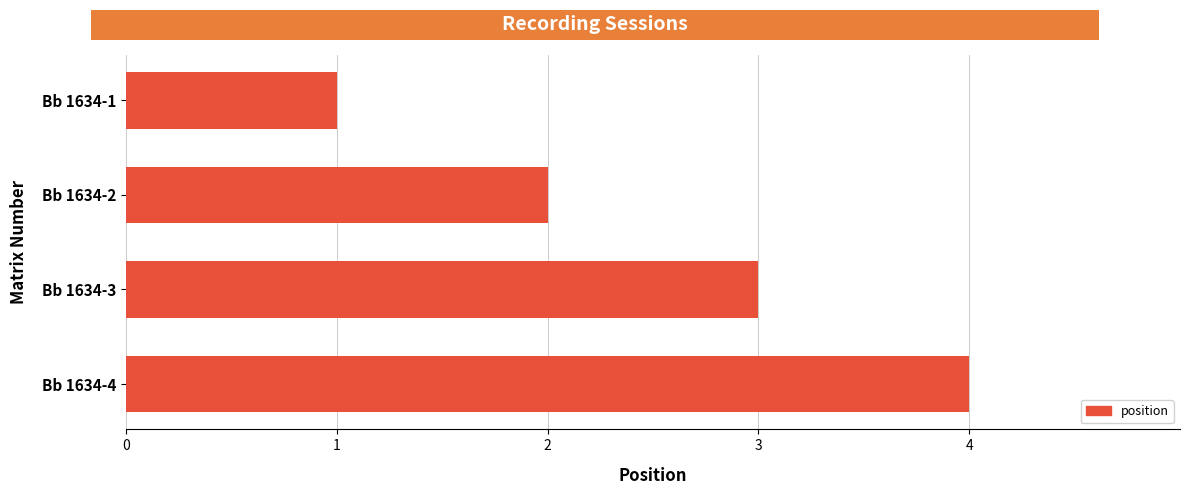

Rank the categories by value from highest to lowest.

Bb 1634-4, Bb 1634-3, Bb 1634-2, Bb 1634-1